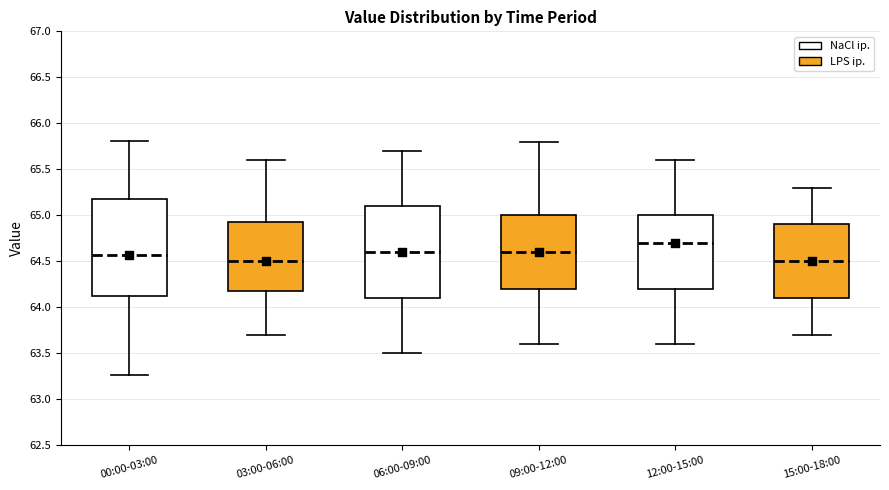

Which box is the tallest, from its lower edge to its upper edge?

00:00-03:00